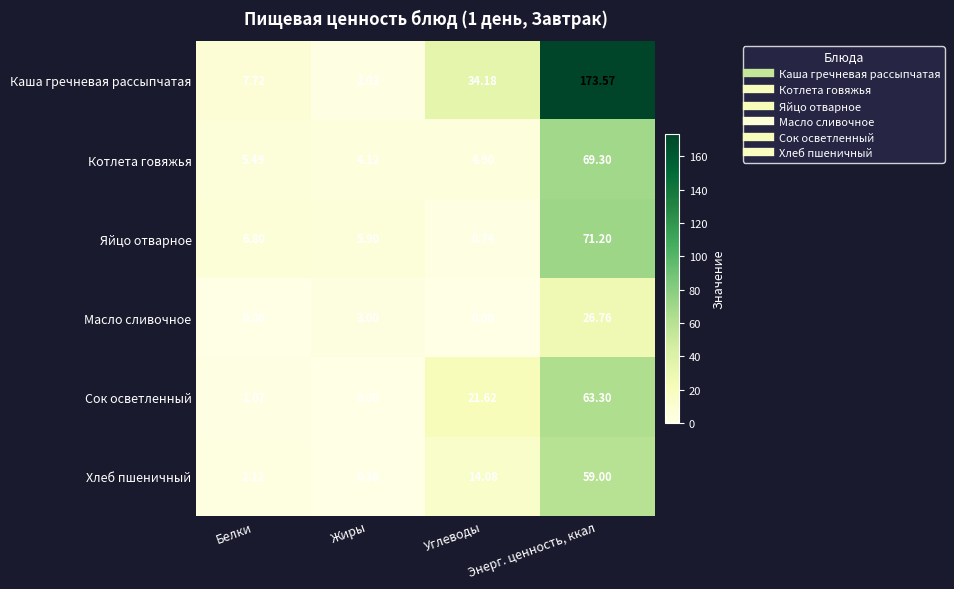

Where is Хлеб пшеничный nearest to the value 29?

Углеводы